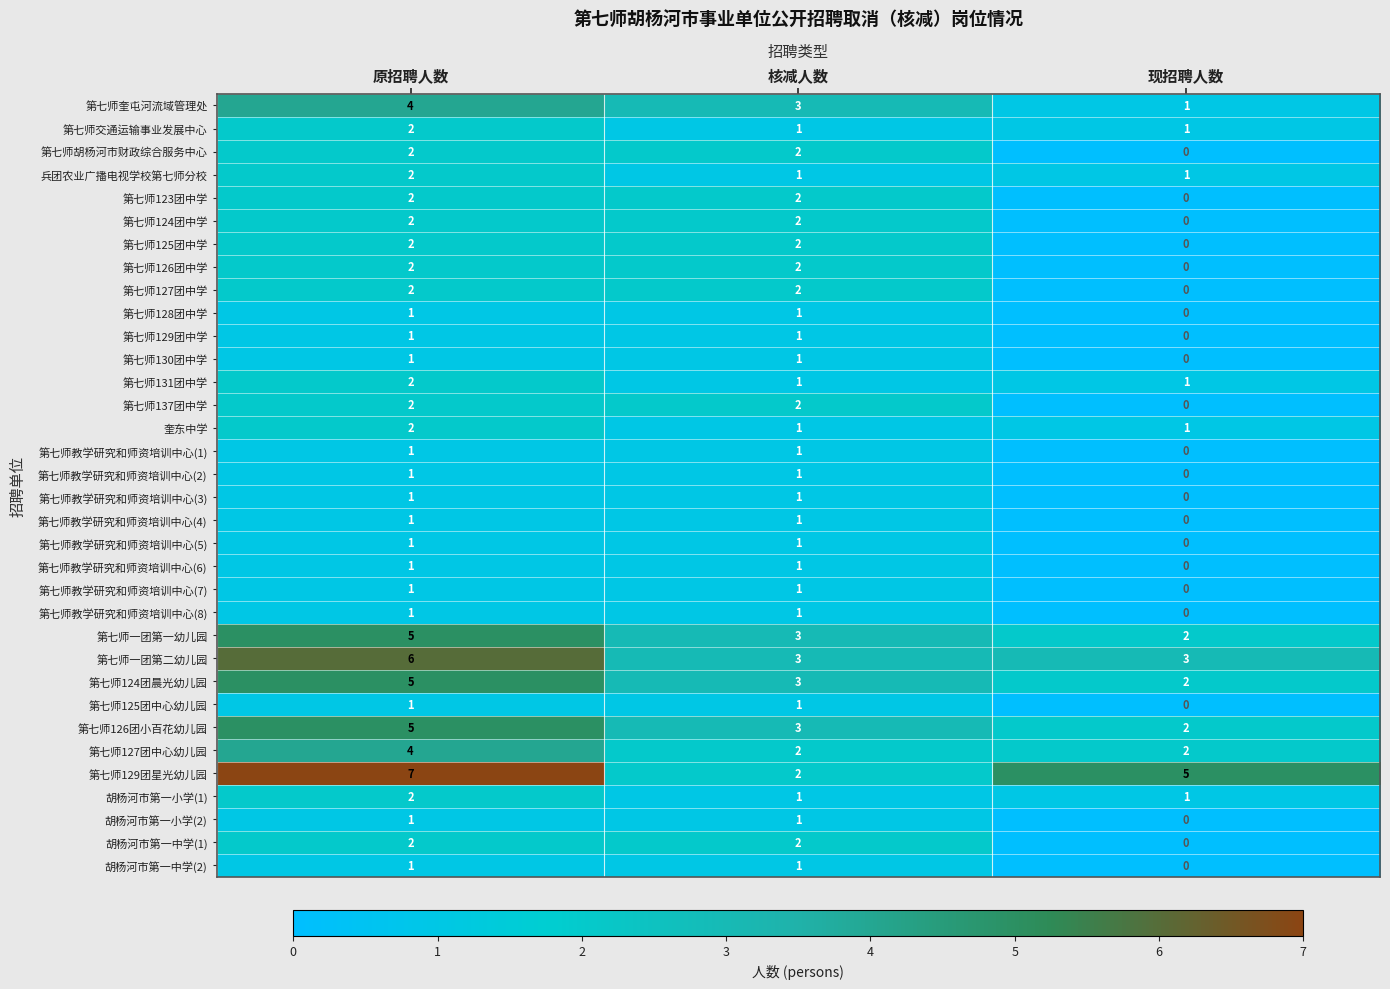

The 第七师胡杨河市财政综合服务中心 series shows 2 at 原招聘人数. True or false?

True